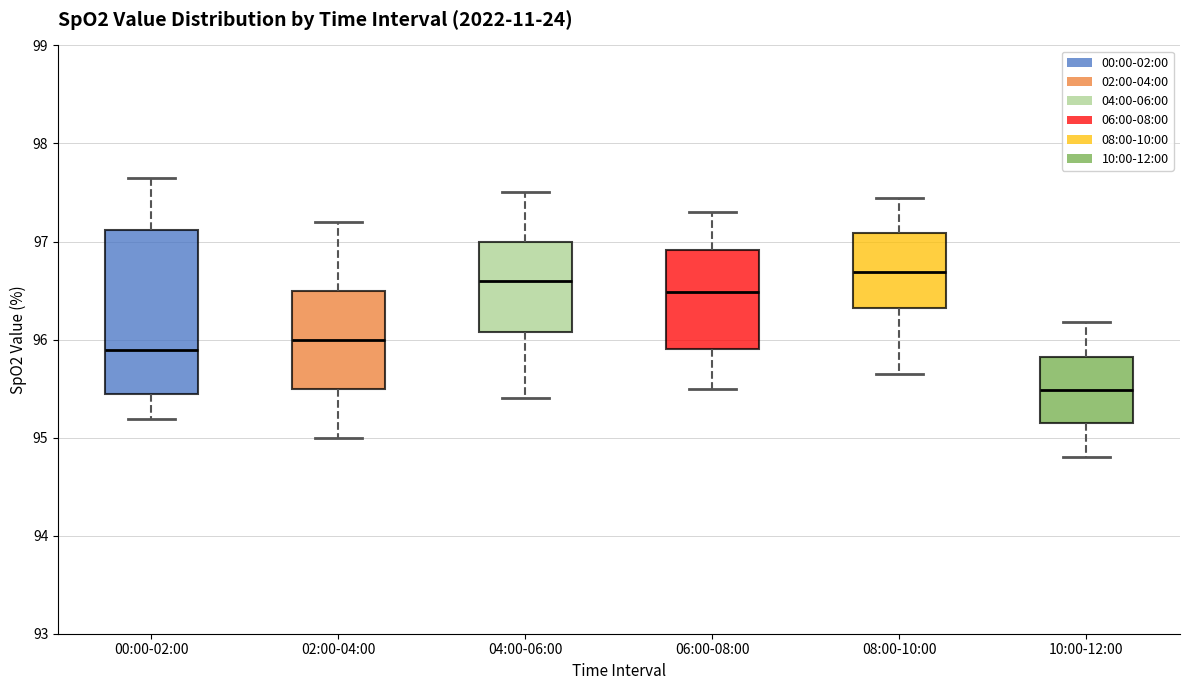

Reading left to right, transcribe this box plot: for each box, give where its median line is, the range the box spans, and where its two whiskers end, as read against the y-axis. The values are not printed on the chart, so give them approximately, as read against the axis.

00:00-02:00: median 95.9, box 95.4 to 97.1, whiskers 95.2 to 97.7
02:00-04:00: median 96.0, box 95.5 to 96.5, whiskers 95.0 to 97.2
04:00-06:00: median 96.6, box 96.1 to 97.0, whiskers 95.4 to 97.5
06:00-08:00: median 96.5, box 95.9 to 96.9, whiskers 95.5 to 97.3
08:00-10:00: median 96.7, box 96.3 to 97.1, whiskers 95.7 to 97.4
10:00-12:00: median 95.5, box 95.2 to 95.8, whiskers 94.8 to 96.2